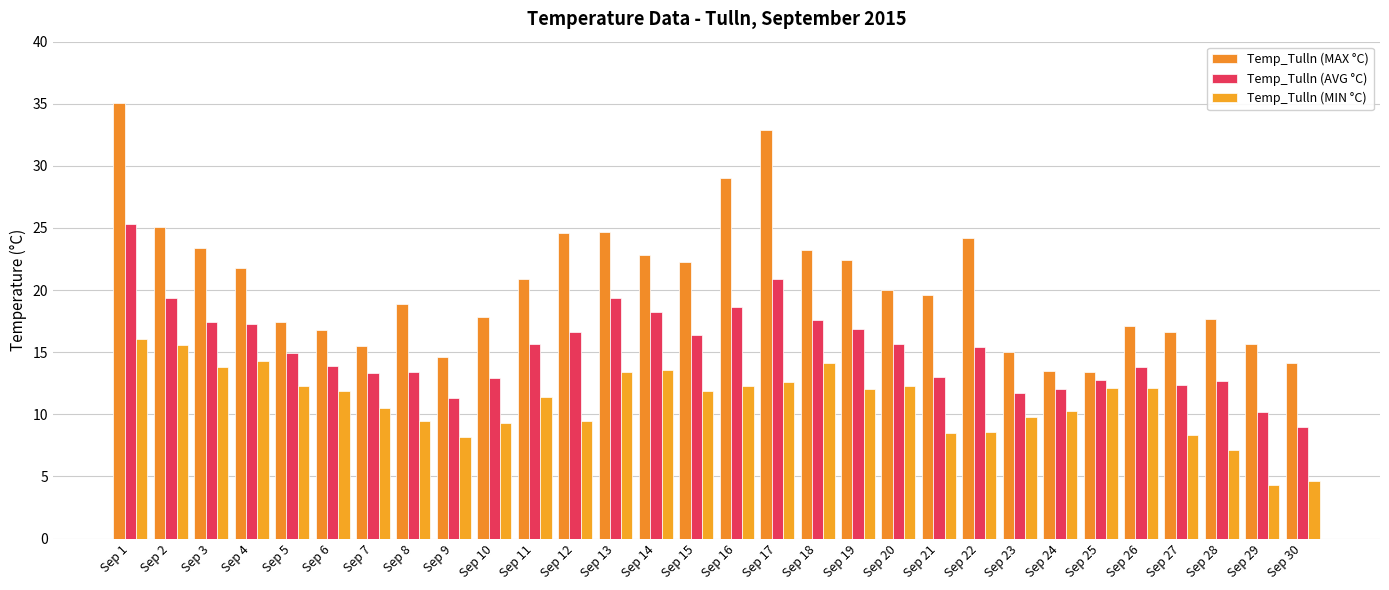

What are all the series names shown in the legend?

Temp_Tulln (MAX °C), Temp_Tulln (AVG °C), Temp_Tulln (MIN °C)